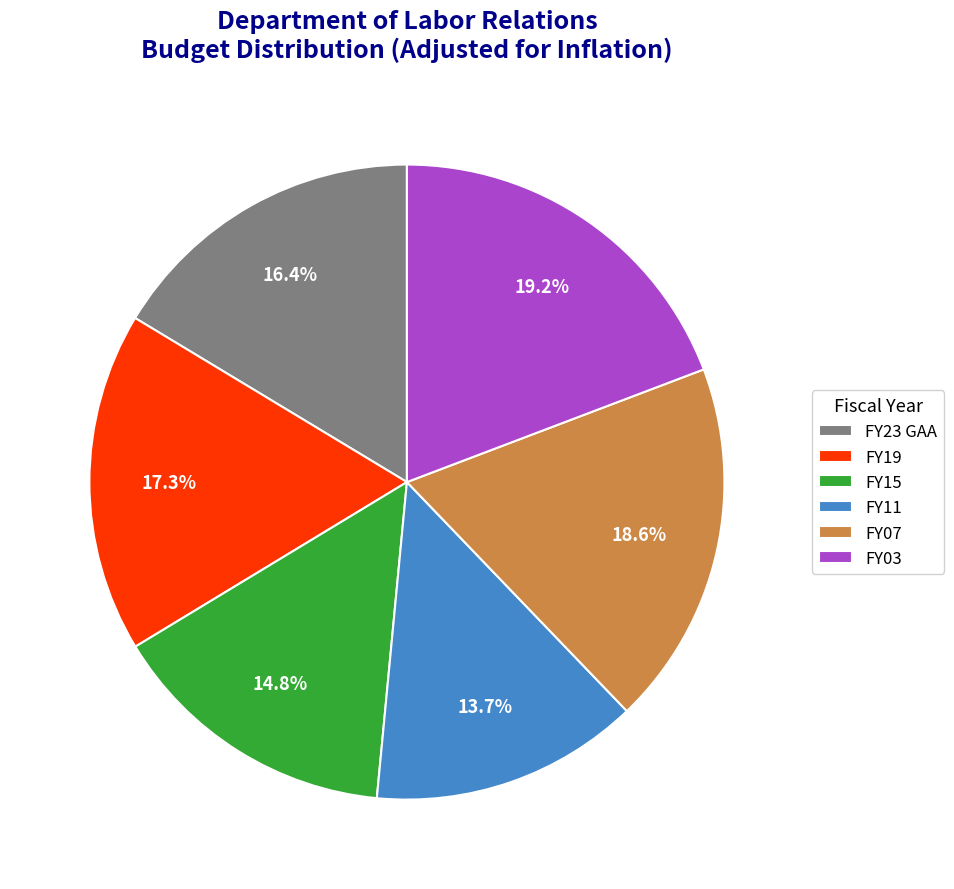

Count the number of slices in the pie.

6